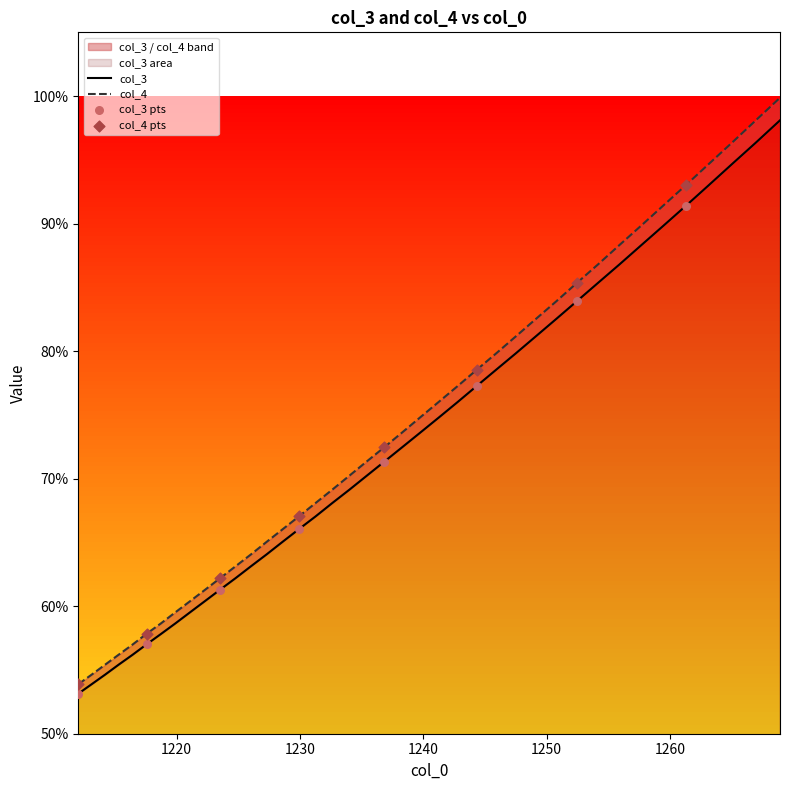

At how many categories does at least one series exceed 0?

40